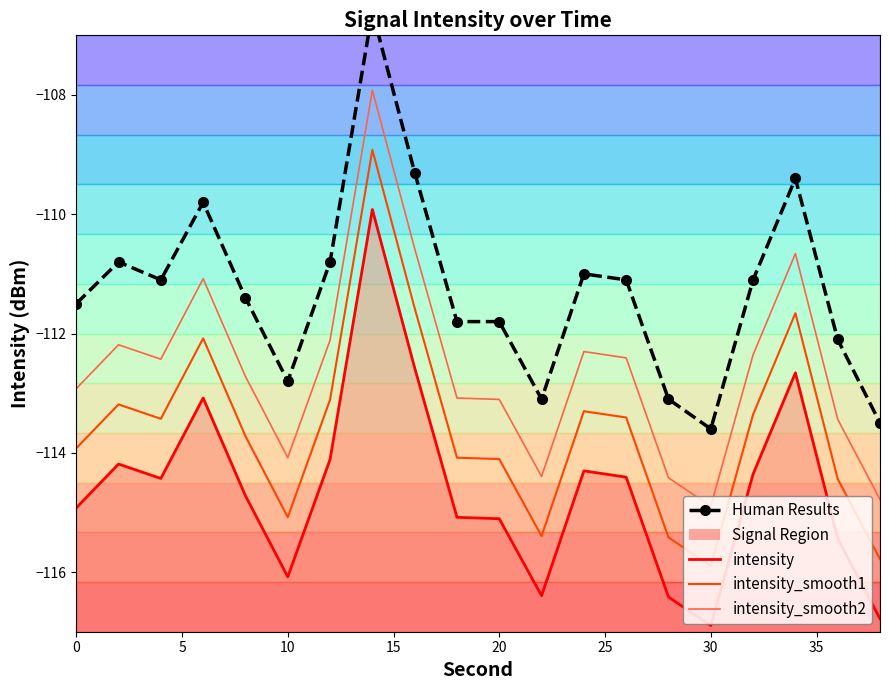

What is the maximum value shown in the chart?

-106.6